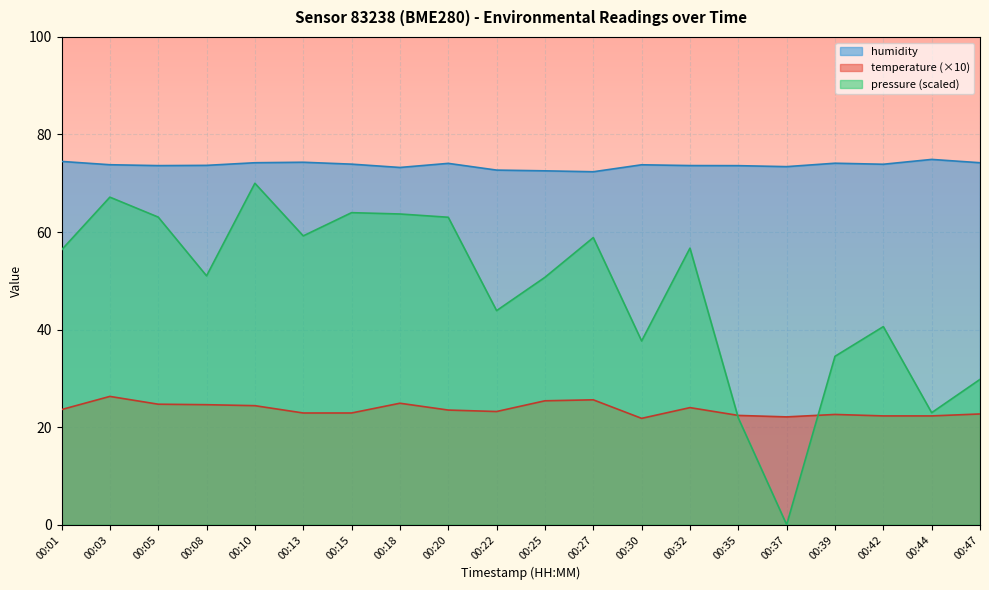

List the labels in order of pressure value, smallest first.

00:37, 00:35, 00:44, 00:47, 00:39, 00:30, 00:42, 00:22, 00:25, 00:08, 00:01, 00:32, 00:27, 00:13, 00:20, 00:05, 00:18, 00:15, 00:03, 00:10